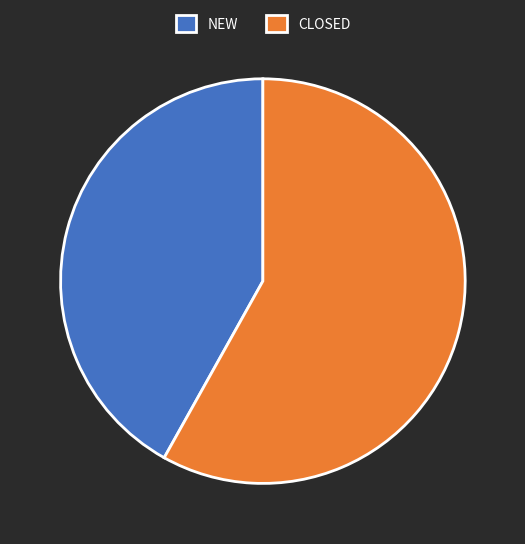

Combined, do NEW and CLOSED account for over 50%?

Yes